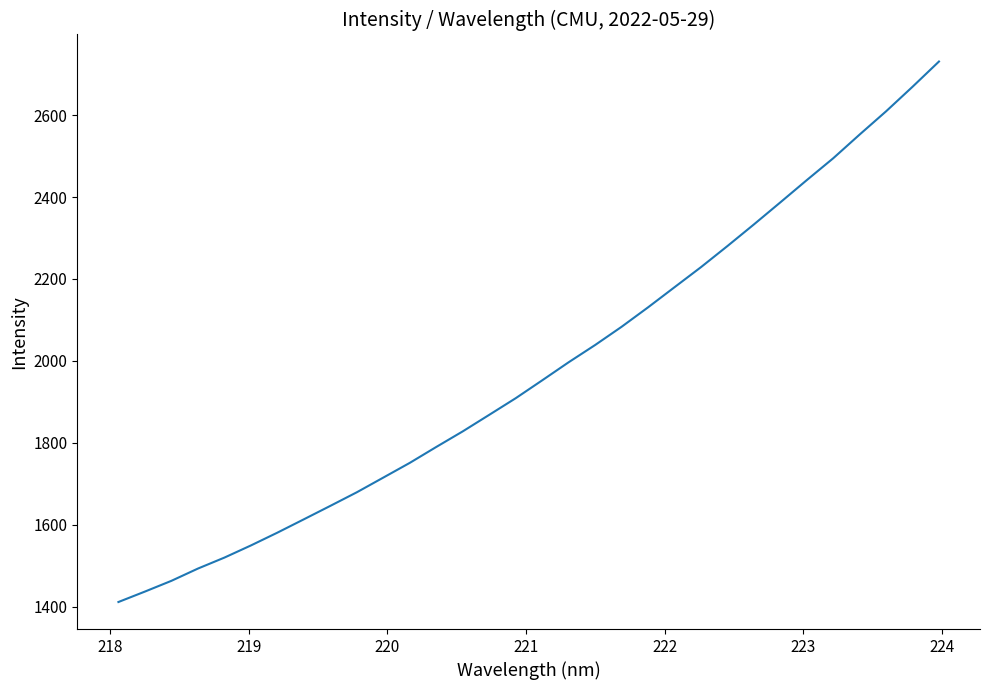

True or false: there are more than 0 points higher than both neighbors.

False